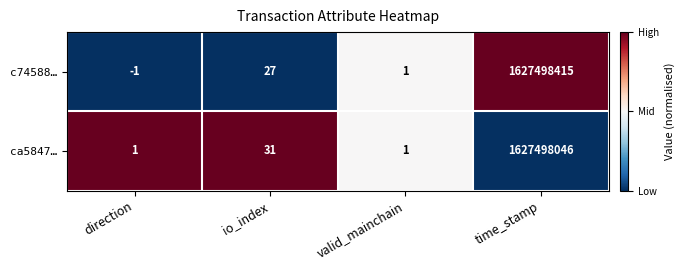

Reading right to left, transcribe all the data shown in this chart.

c74588…: time_stamp=1627498415	valid_mainchain=1	io_index=27	direction=-1
ca5847…: time_stamp=1627498046	valid_mainchain=1	io_index=31	direction=1